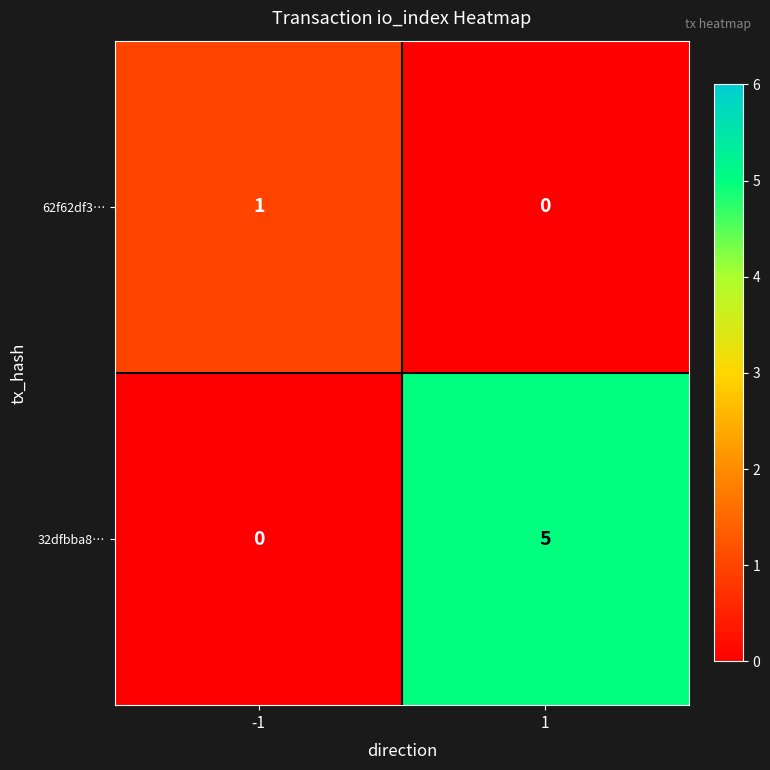

What is the difference between the maximum and minimum values in the 32dfbba8… series?

5